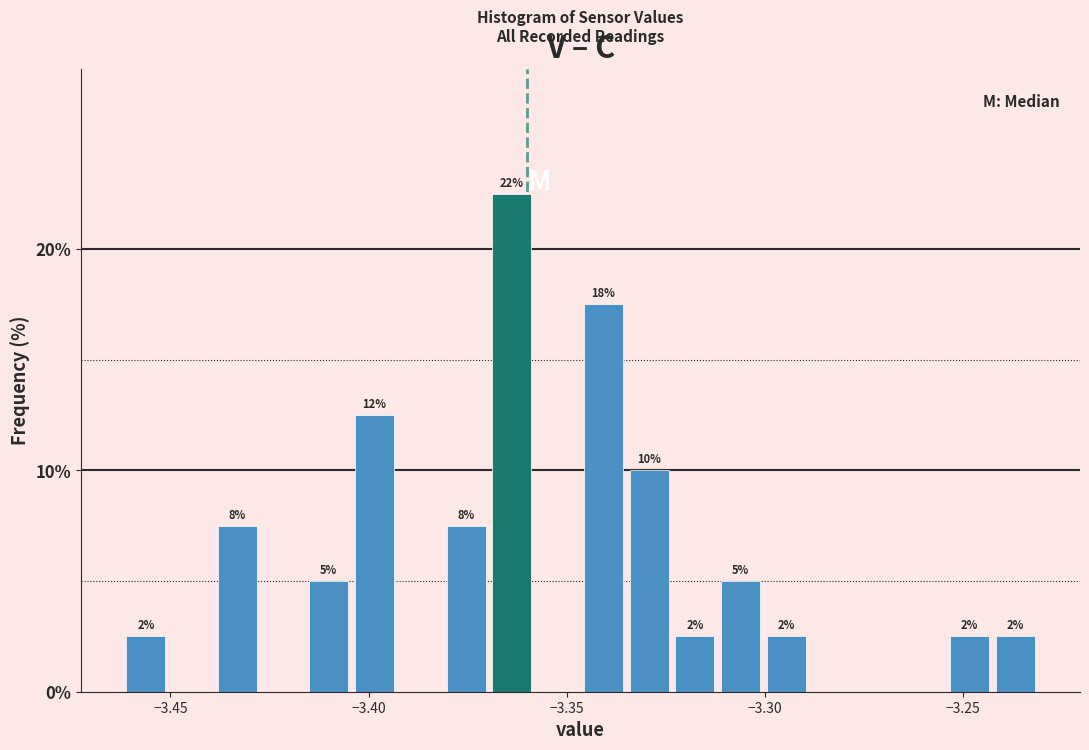

Around what value on the x-axis is the tallest bar? Give the approximate position of its centre, as read against the axis.

-3.365